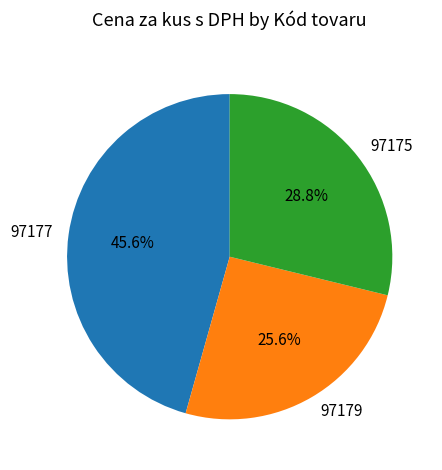

Which slice is the largest?

97177